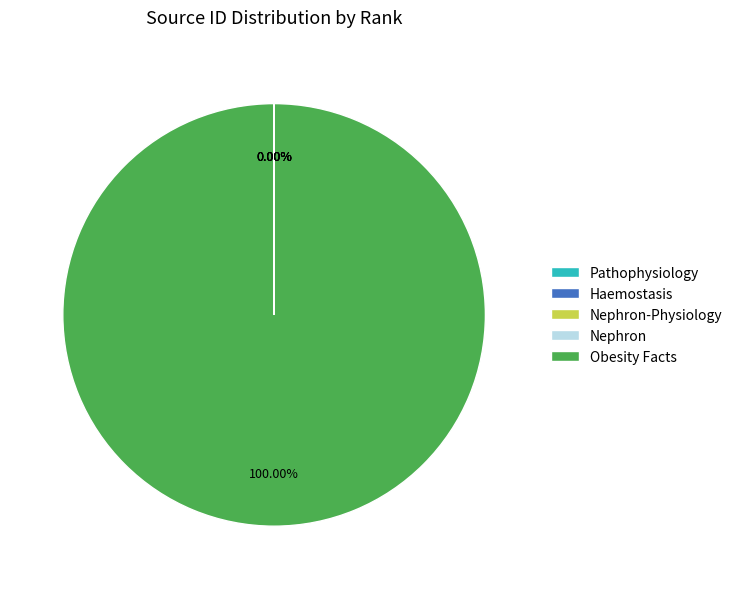

To the nearest percent, what is the difference between the largest and smallest slice percentages?

100%